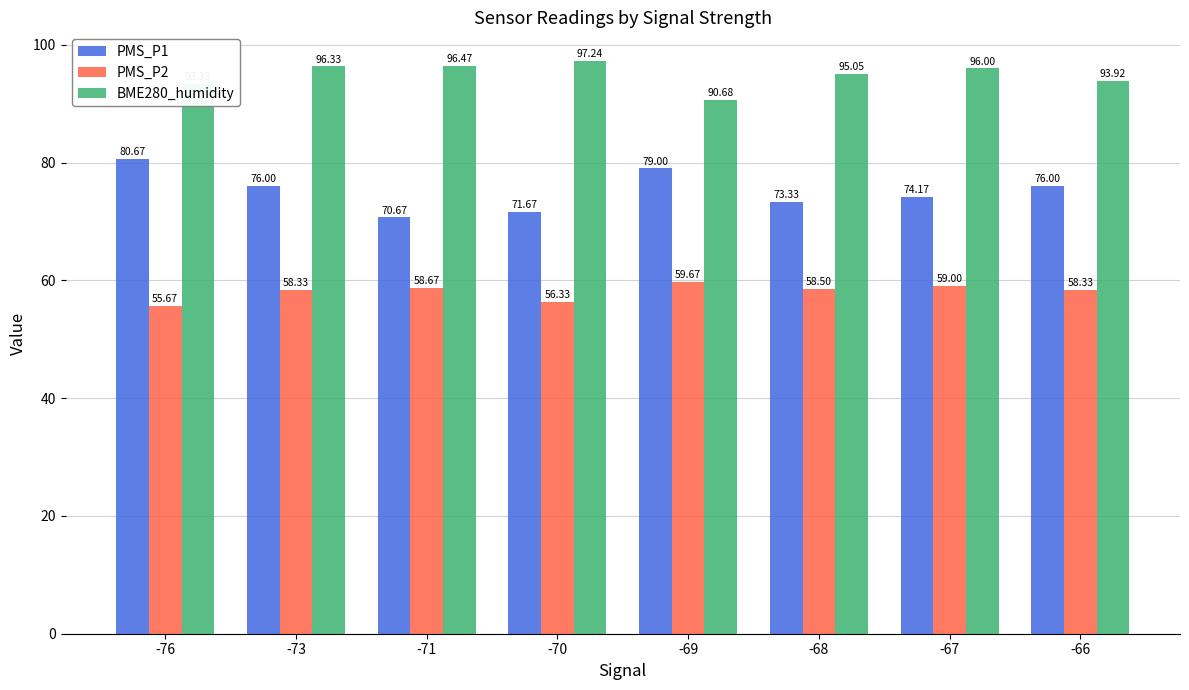

Does the chart contain stacked bars?

No